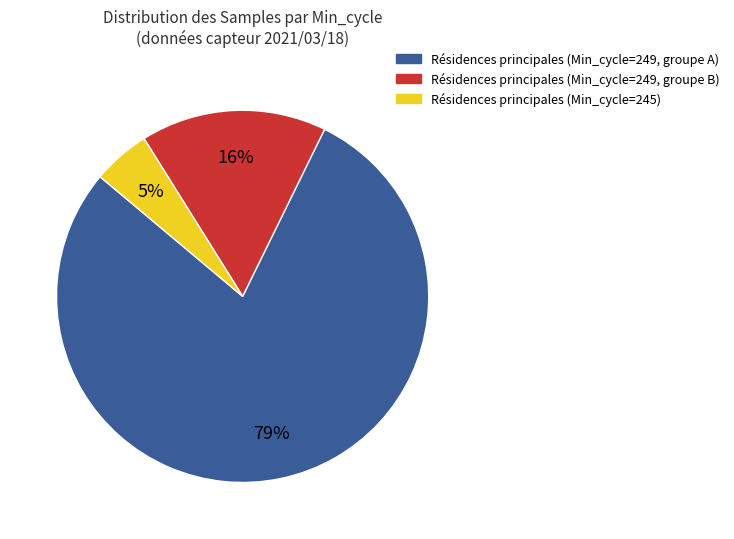

Count the number of slices in the pie.

3